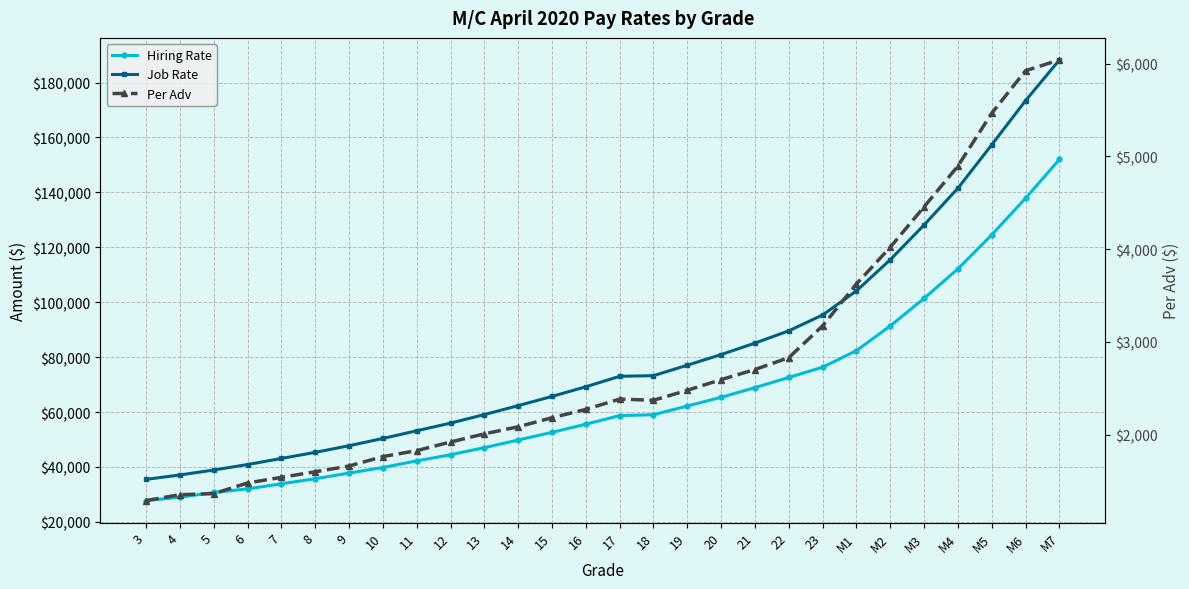

Rank the categories by Job Rate value from highest to lowest.

M7, M6, M5, M4, M3, M2, M1, 23, 22, 21, 20, 19, 18, 17, 16, 15, 14, 13, 12, 11, 10, 9, 8, 7, 6, 5, 4, 3